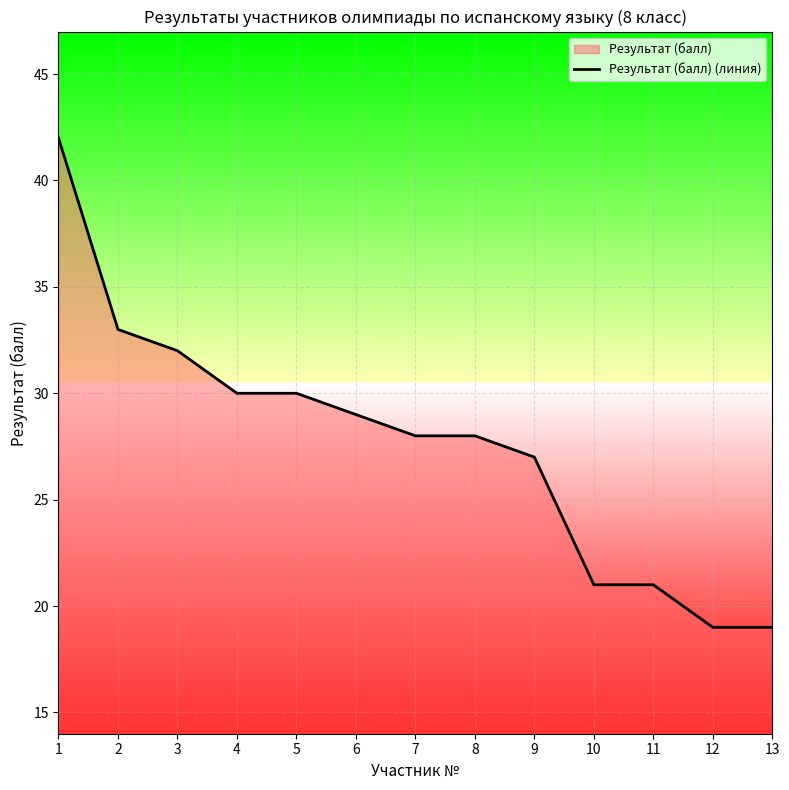

At which category does the chart reach its minimum across all series?

12